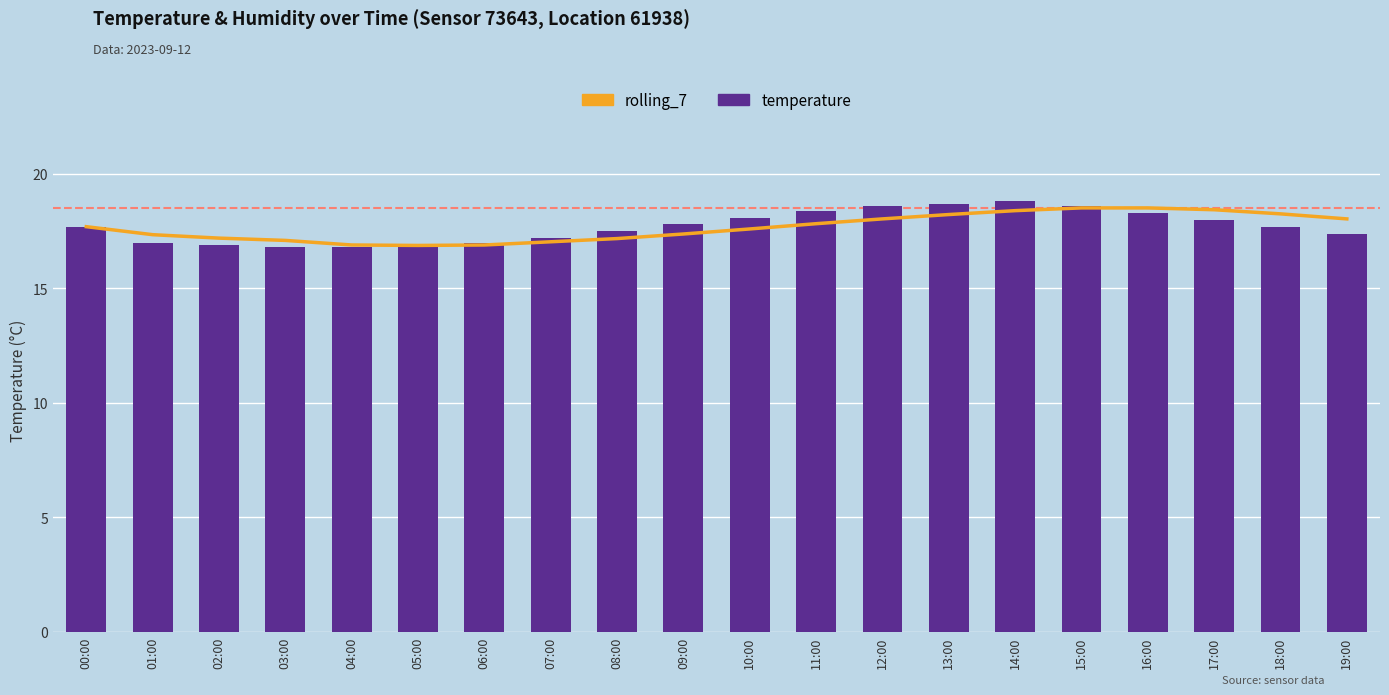

What is the difference between the rolling_7 values at 13:00 and 19:00?

0.2